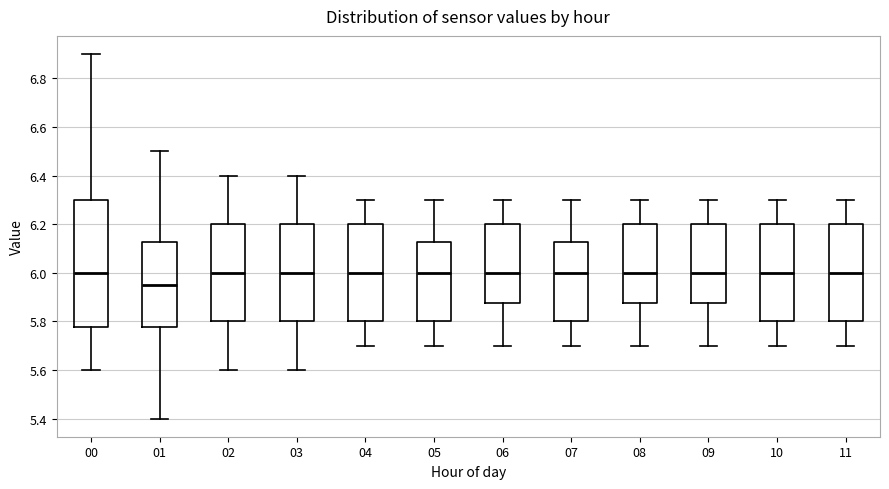

Which box is the tallest, from its lower edge to its upper edge?

00